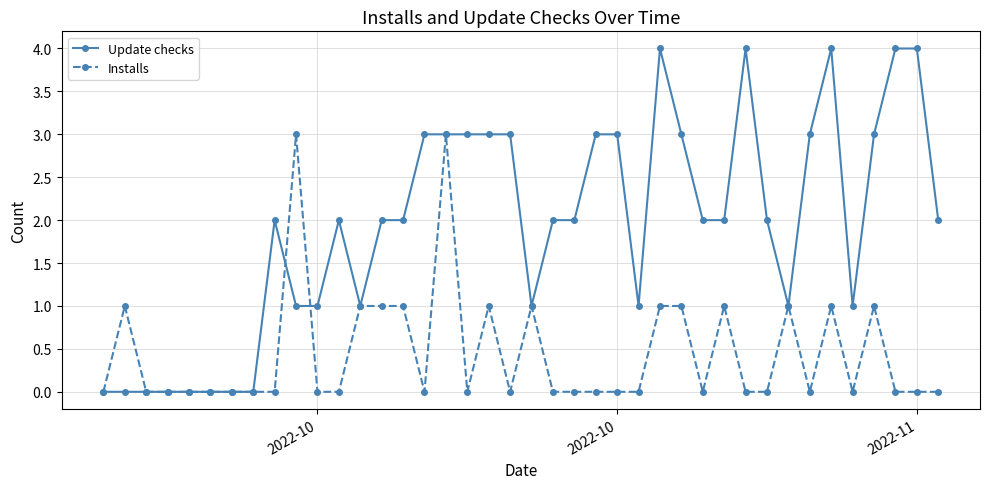

True or false: Installs and Update checks intersect in this chart.

True